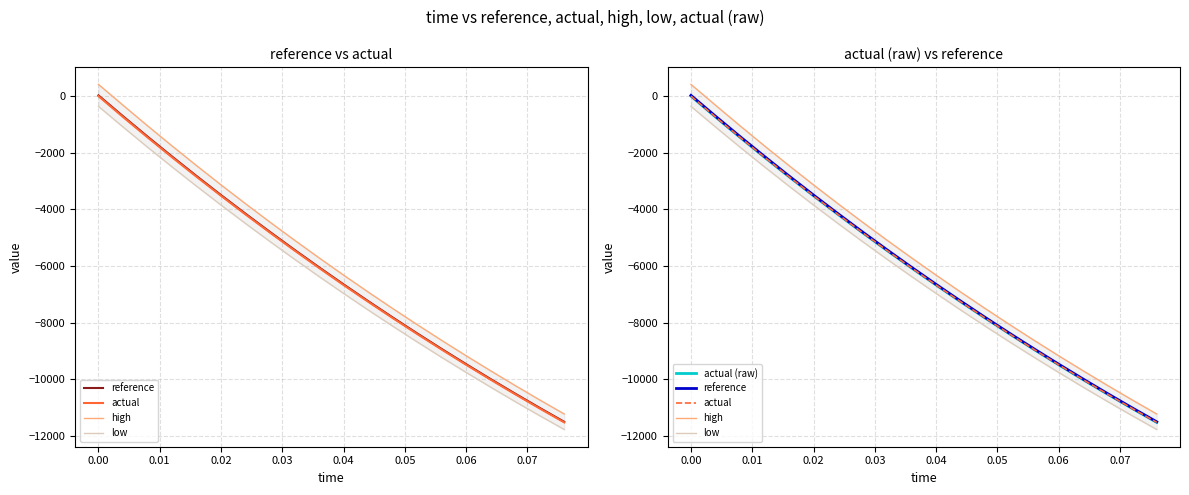

How many series are shown in this chart?

5